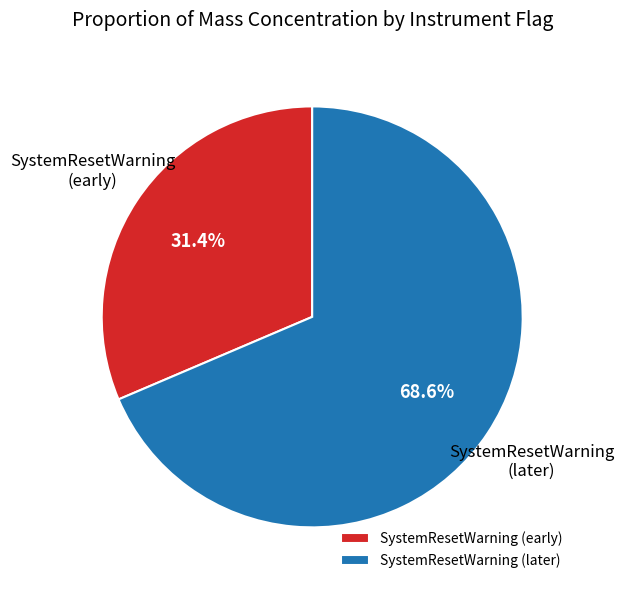

What is the ratio of the value at SystemResetWarning (early) to the value at SystemResetWarning (later)?

0.5